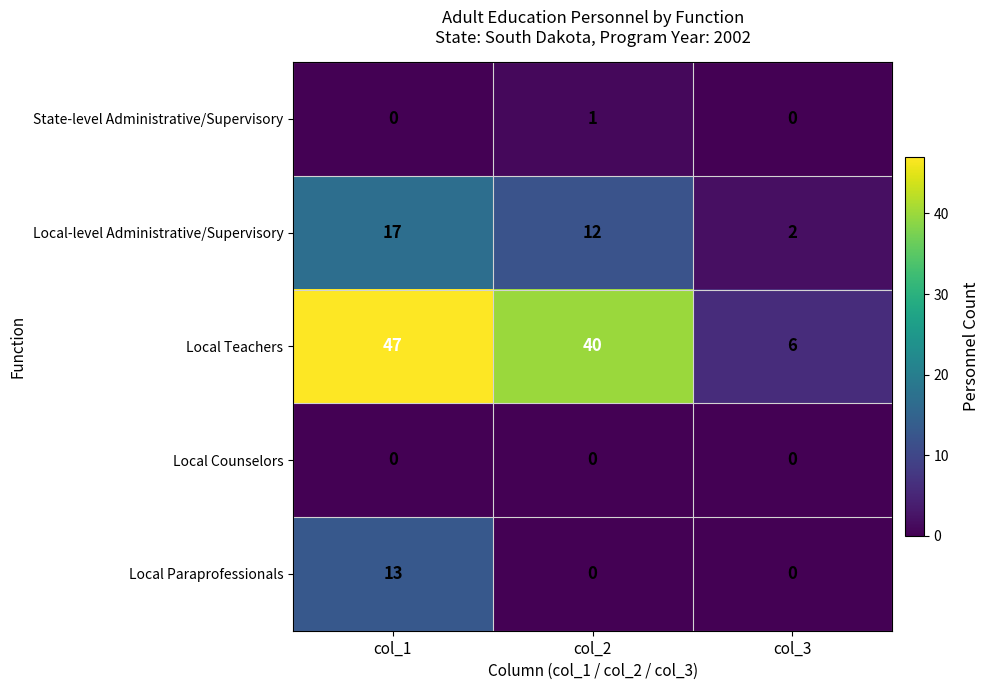

List the series in order of their peak value, highest first.

Local Teachers, Local-level Administrative/Supervisory, Local Paraprofessionals, State-level Administrative/Supervisory, Local Counselors